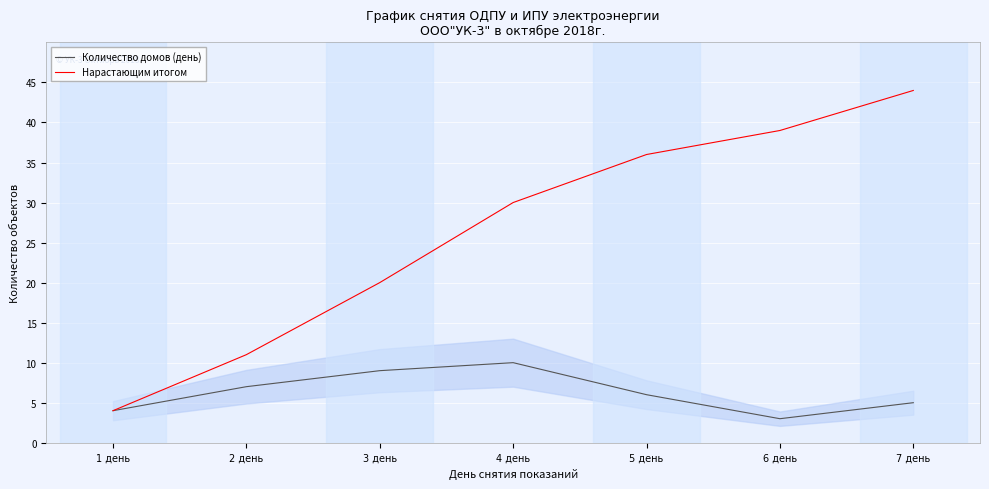

Rank the series at 2 день from lowest to highest value.

Количество домов (день), Нарастающим итогом